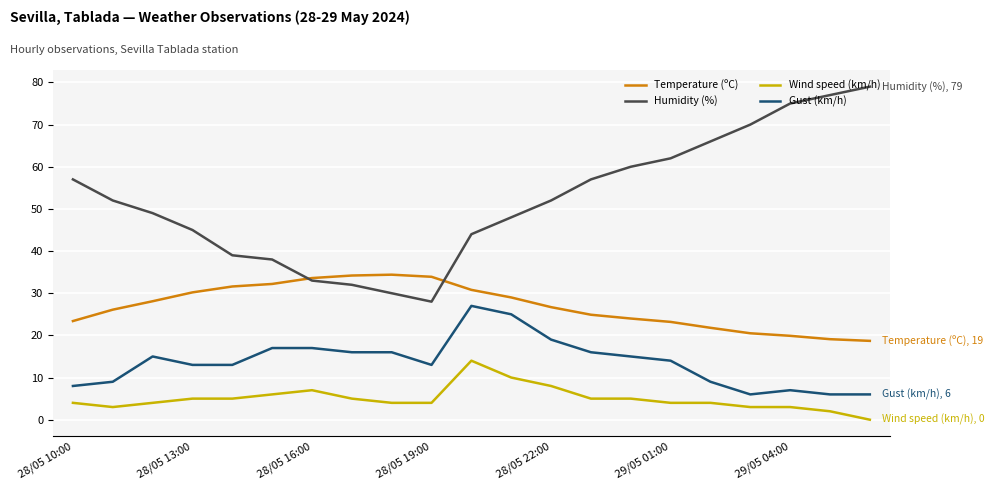

Which series has the largest total across all categories?

Humidity (%)